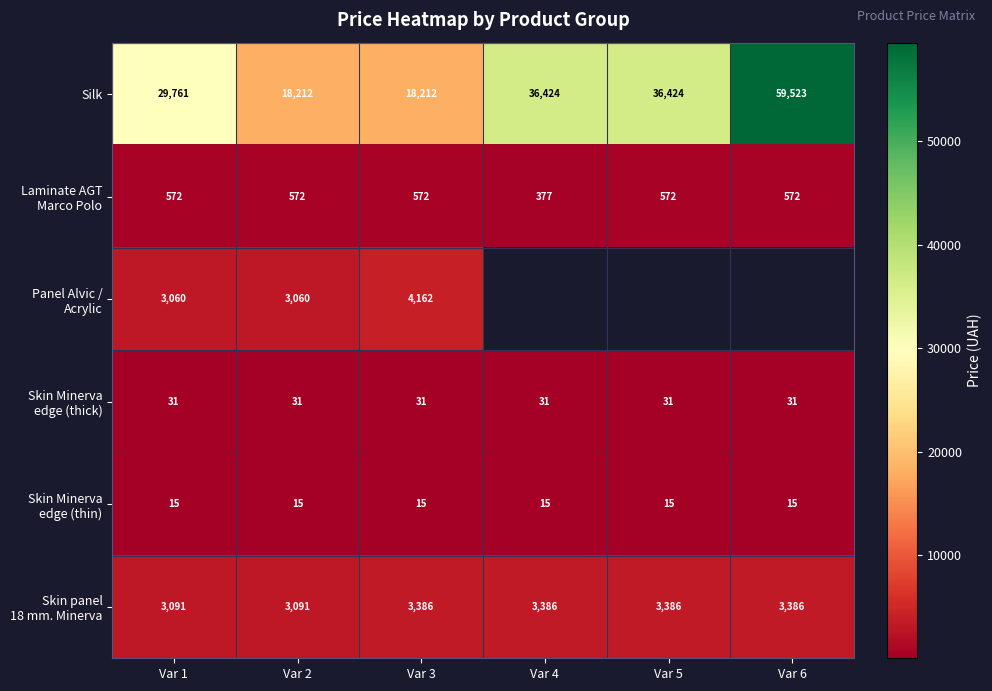

Rank the series by their maximum value, from lowest to highest.

Skin Minerva edge (thin), Skin Minerva edge (thick), Laminate AGT Marco Polo, Skin panel 18 mm. Minerva, Panel Alvic / Acrylic, Silk